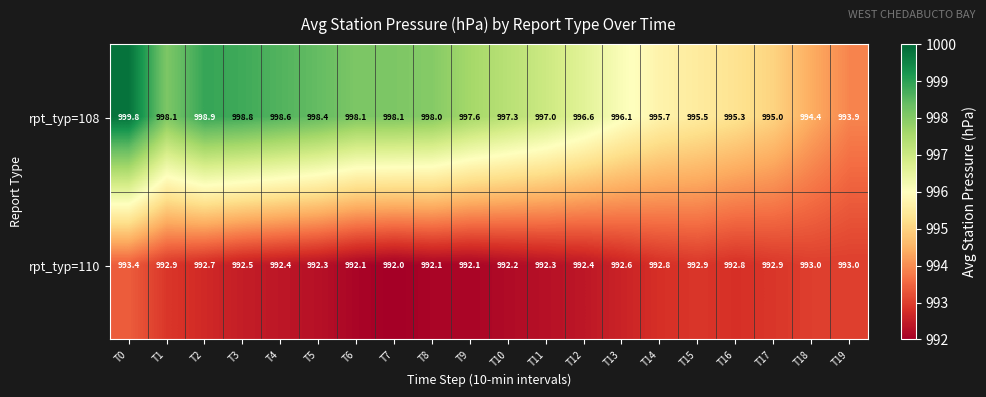

At how many categories does at least one series exceed 993?

20